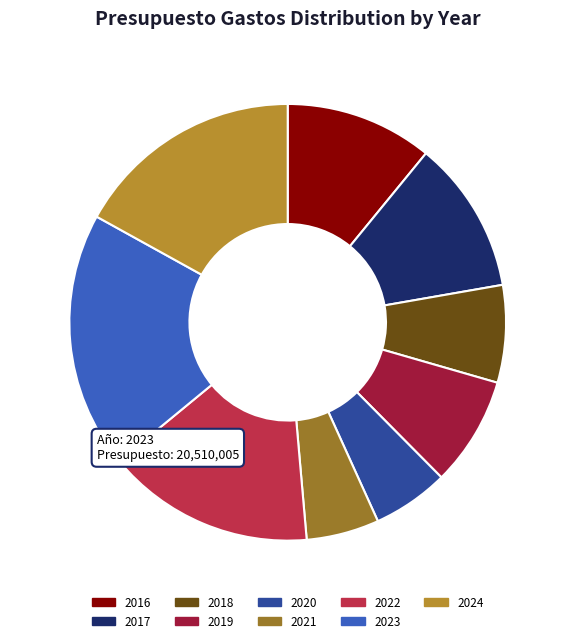

How many slices are in this pie chart?

9